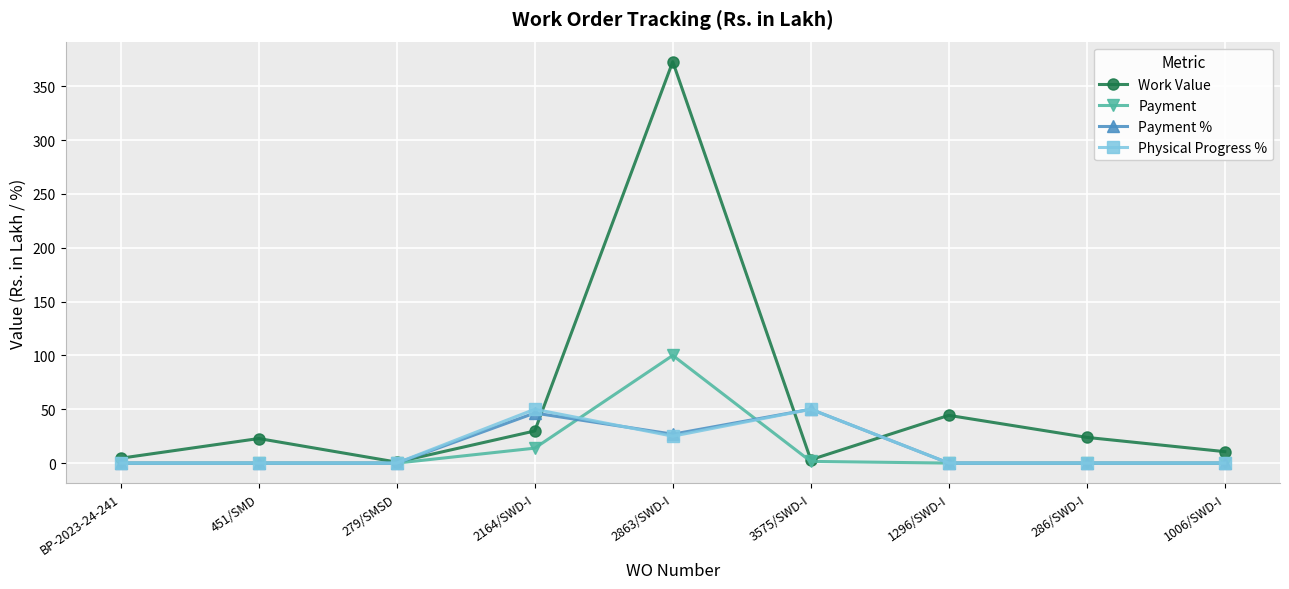

What position from the right is 2863/SWD-I?

5